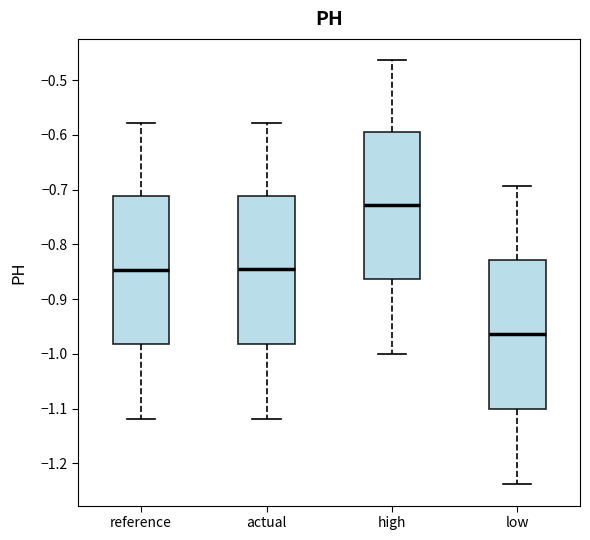

Which box has the highest median line?

high